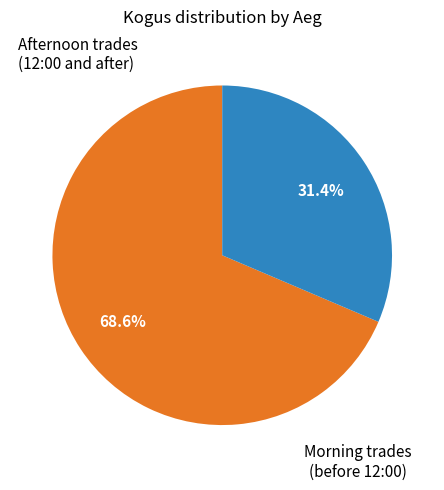

Is there any slice that represents more than half of the pie?

Yes